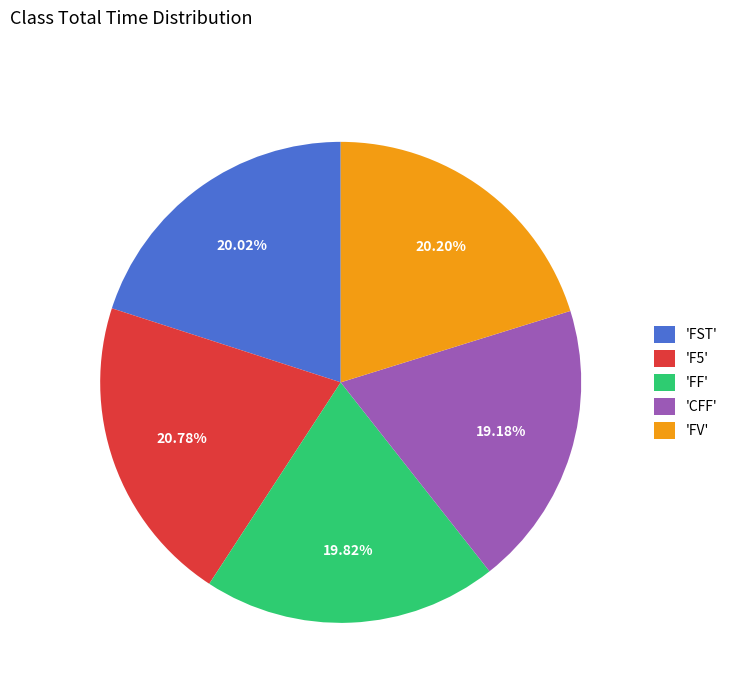

Which slice is the smallest?

'CFF'